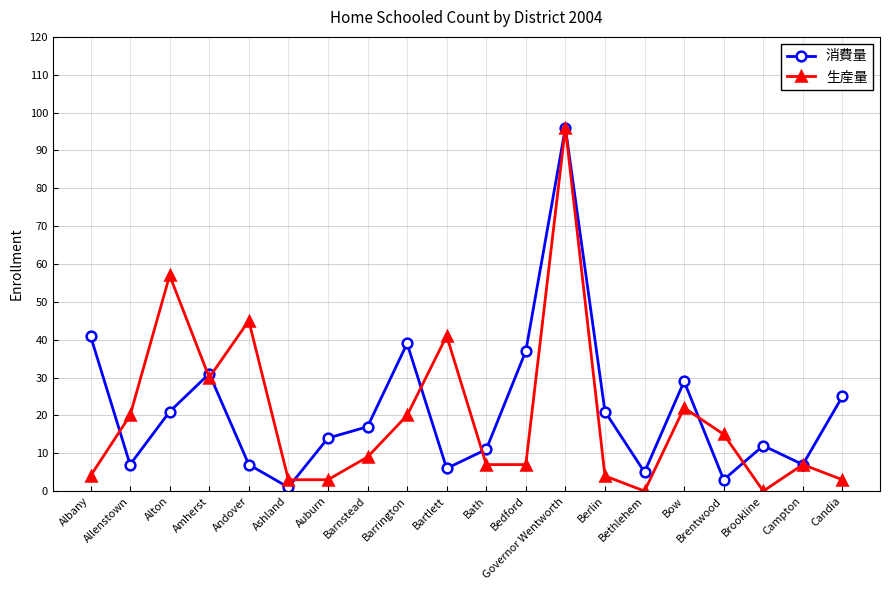

Which series has the largest range (max minus min)?

生産量